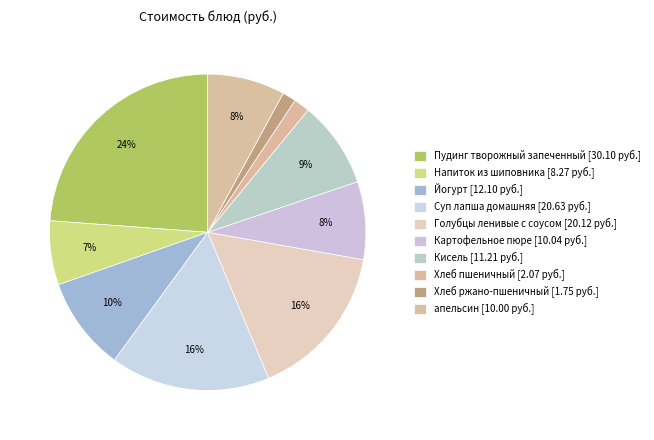

How many slices are in this pie chart?

10